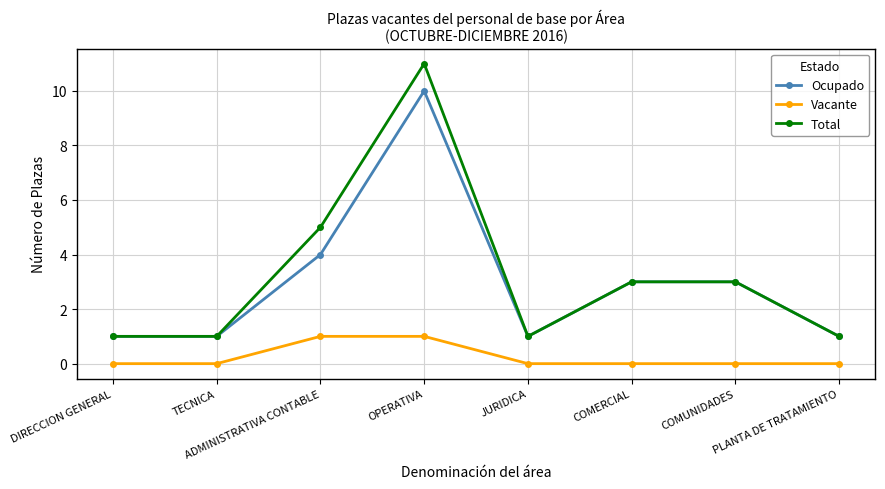

Is the value of Ocupado at TECNICA greater than the value of Total at COMERCIAL?

No